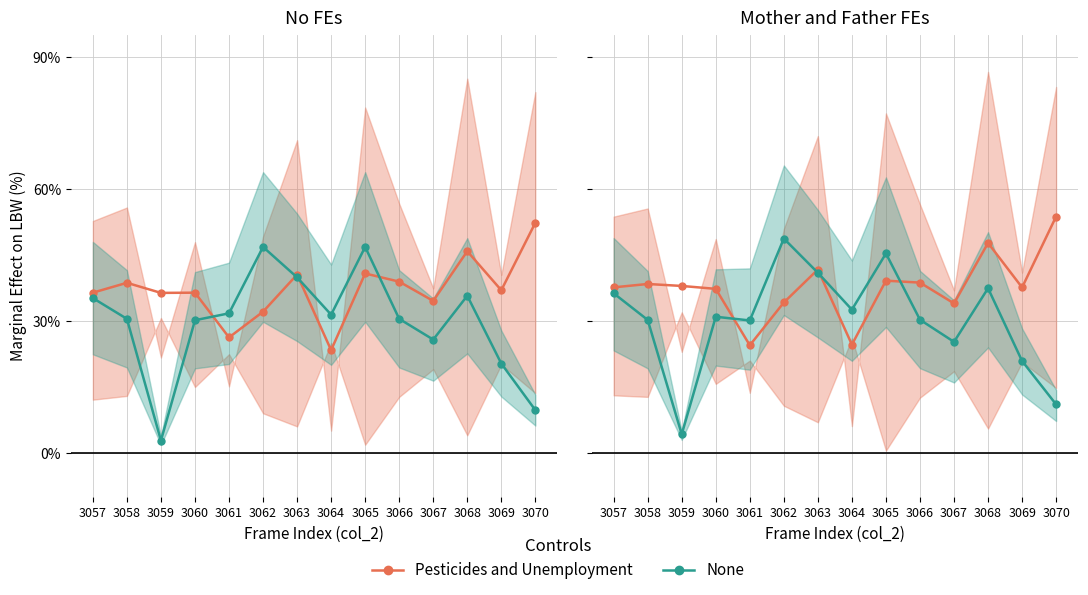

Is the value of Pesticides and Unemployment at 3063 greater than the value of None at 3066?

Yes